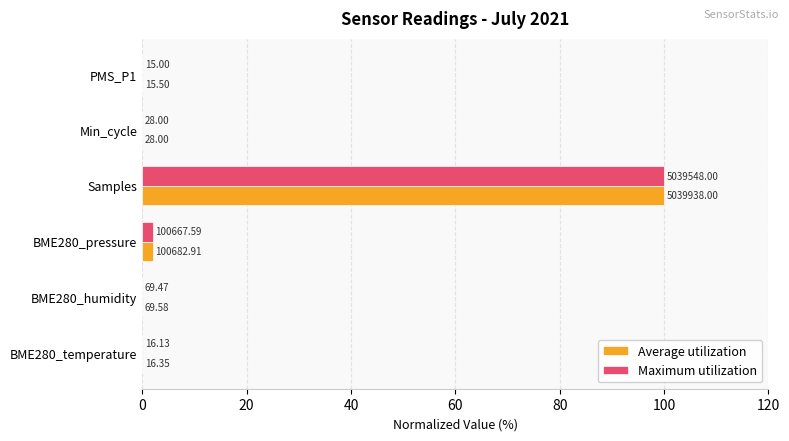

What are all the series names shown in the legend?

Average utilization, Maximum utilization